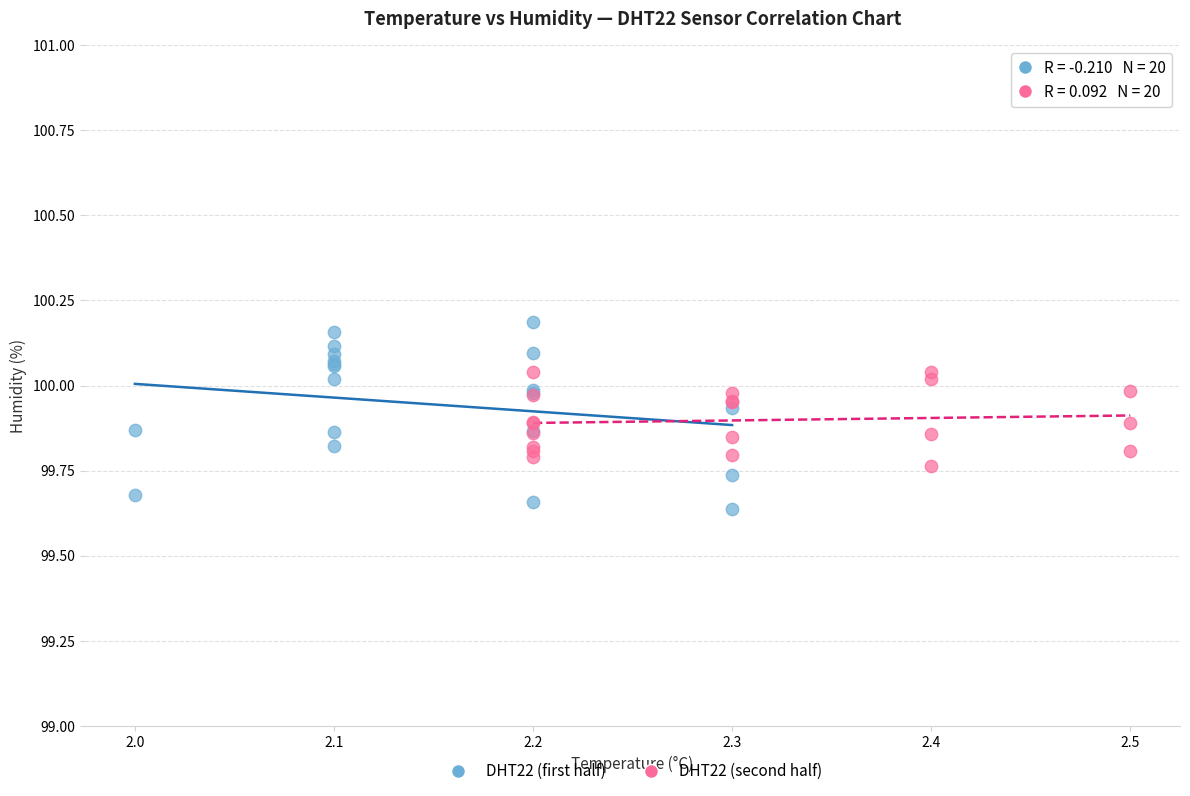

Which series reaches the minimum Y coordinate?

DHT22 (first half)